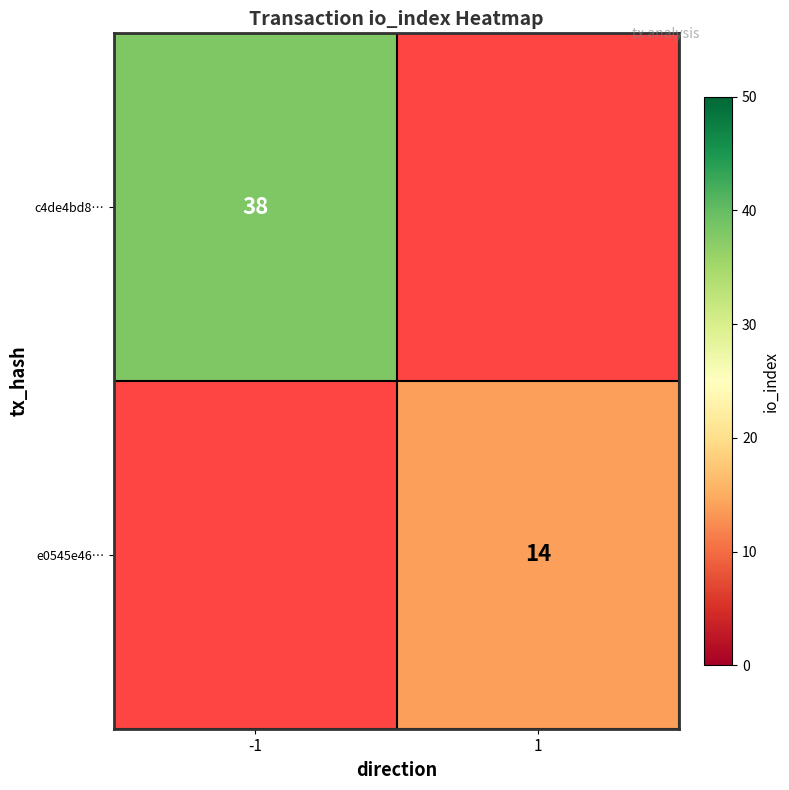

The value of e0545e46… at 1 is 14. True or false?

True